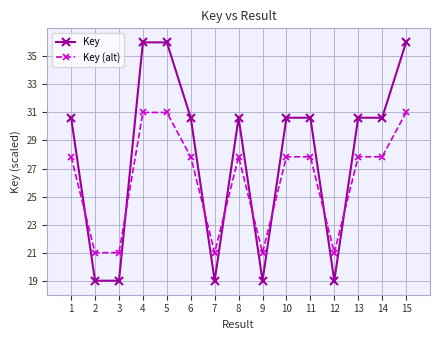

What is the smallest value displayed?

19.0